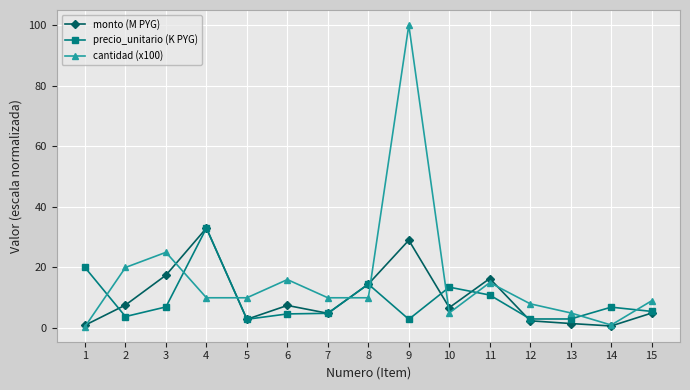

What are all the series names shown in the legend?

monto (M PYG), precio_unitario (K PYG), cantidad (x100)